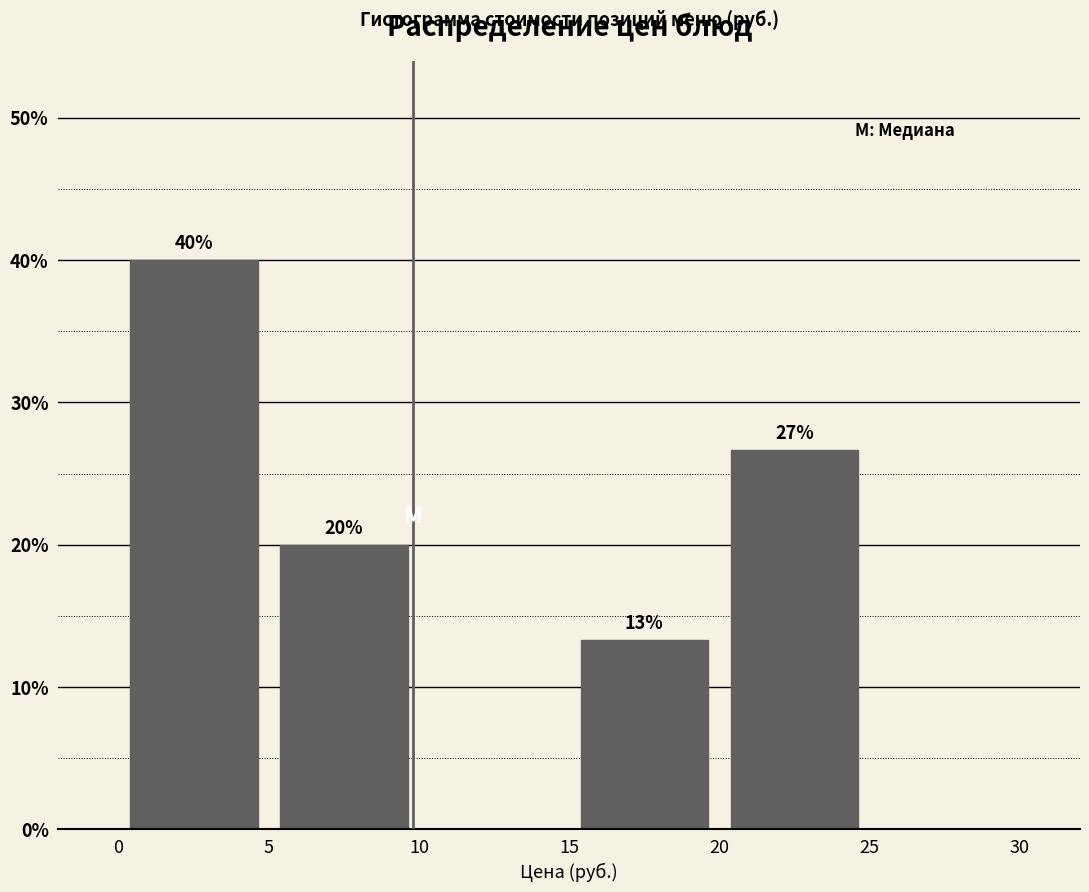

Over which range of the x-axis is the bar tallest?

0 to 5